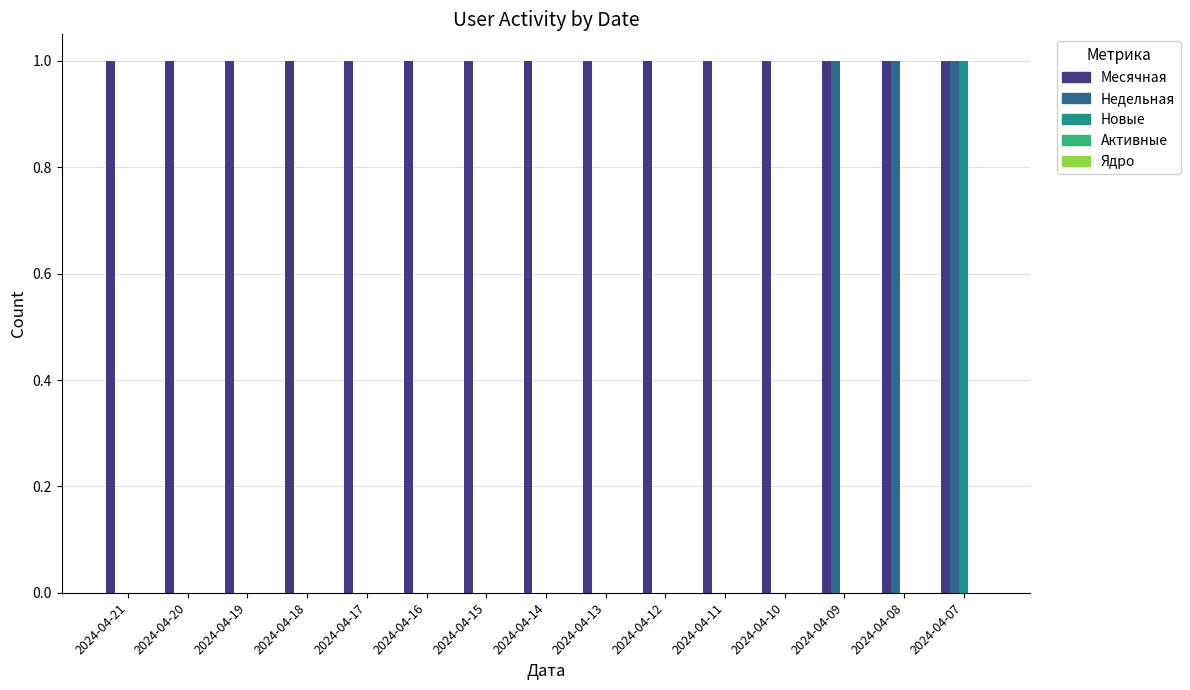

The Недельная series shows 0 at 2024-04-18. True or false?

True